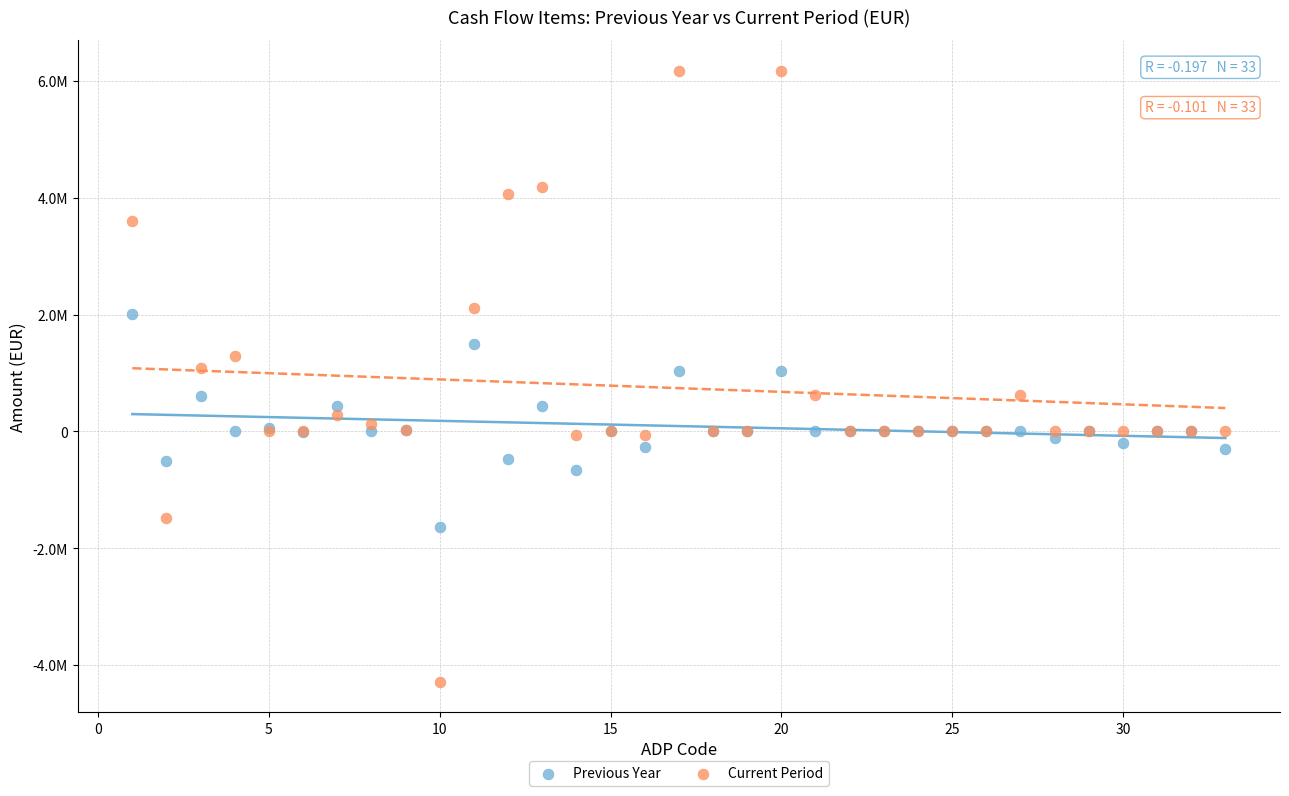

Which series reaches the maximum Y coordinate?

Current Period